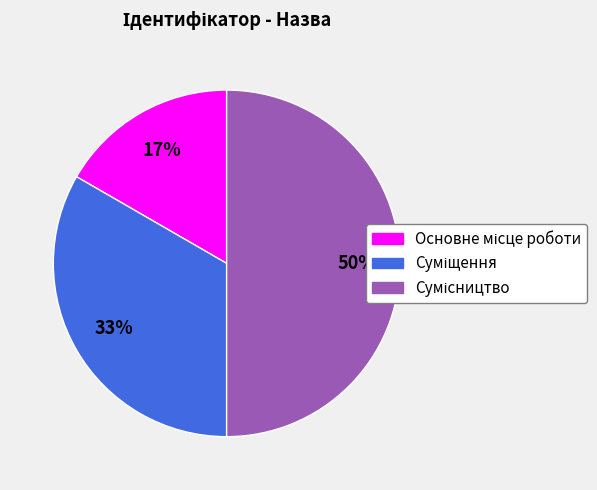

To the nearest percent, what is the average slice percentage?

33%